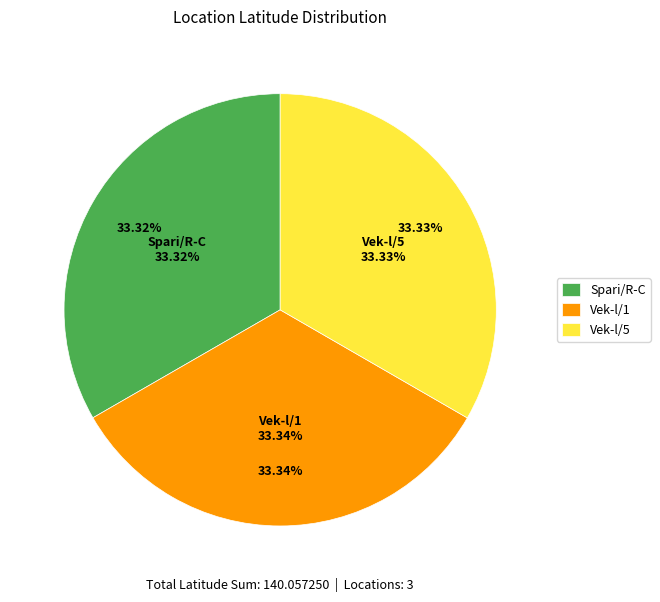

What percentage is the Vek-l/5 slice, to the nearest percent?

33%